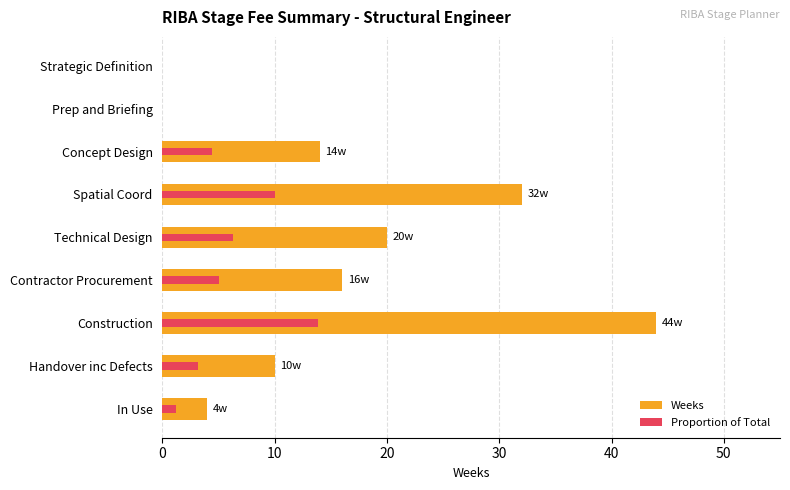

What is the highest value of the Weeks series?

44.0